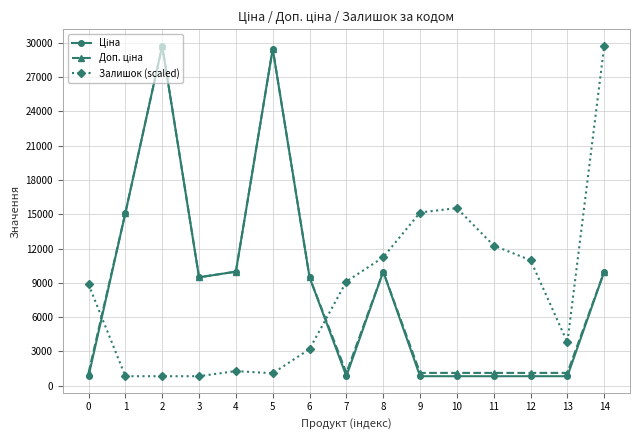

The value of Залишок (scaled) at 10 is 7942.1. True or false?

False